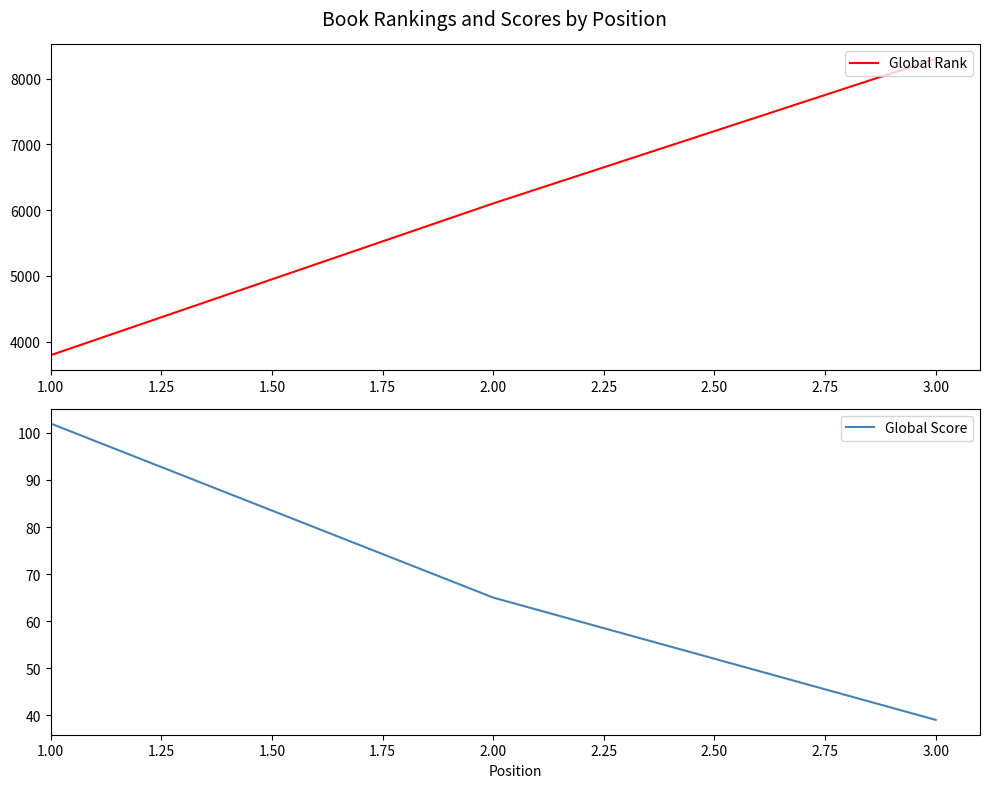

The value of Global Score at 2.00 is 26. True or false?

False